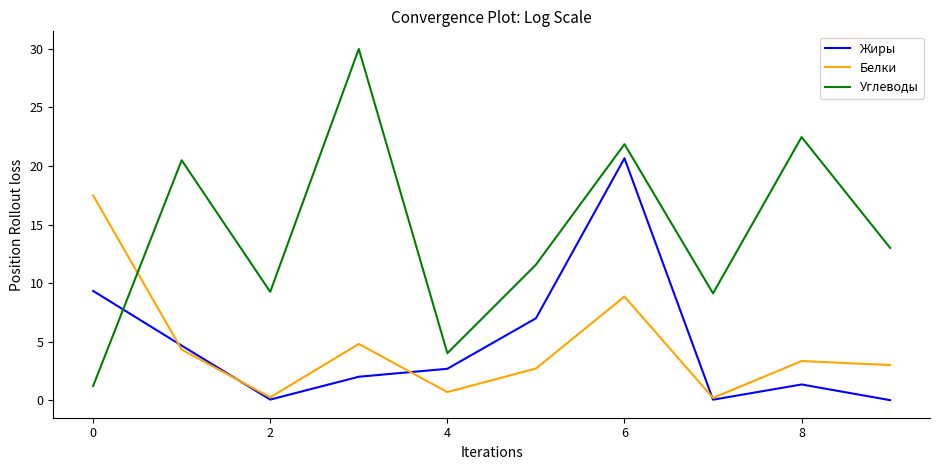

Which series has the largest total across all categories?

Углеводы